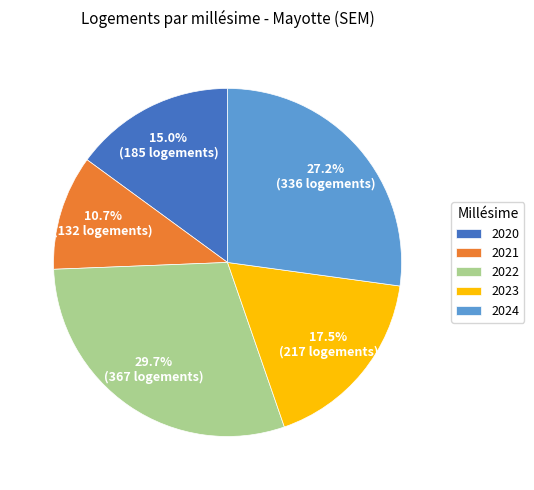

Is it true that 2022 is 30% of the pie?

True